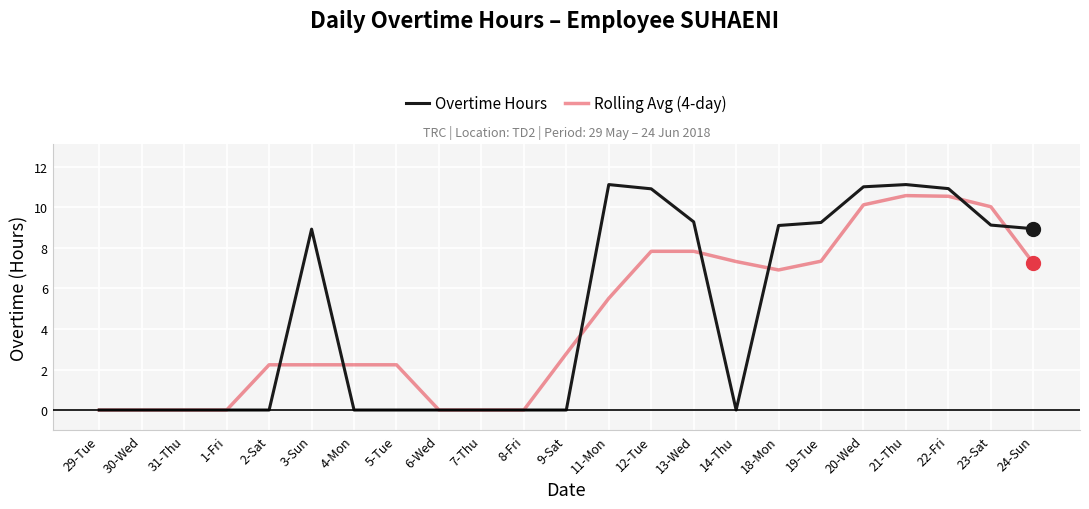

Is the value of Rolling Avg (4-day) at 29-Tue greater than the value of Overtime Hours at 20-Wed?

No